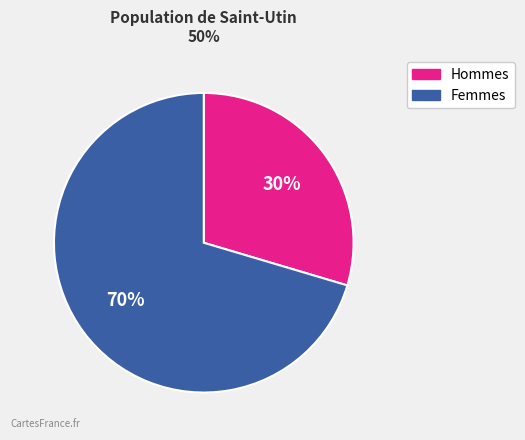

To the nearest percent, what is the average slice percentage?

50%